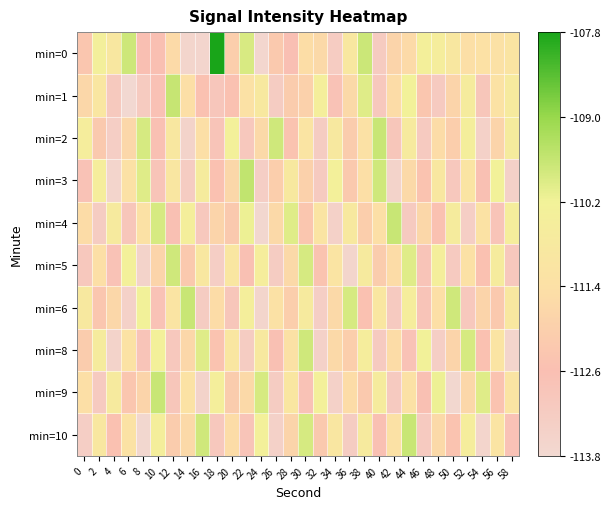

Which series has the widest spread of values?

min=0